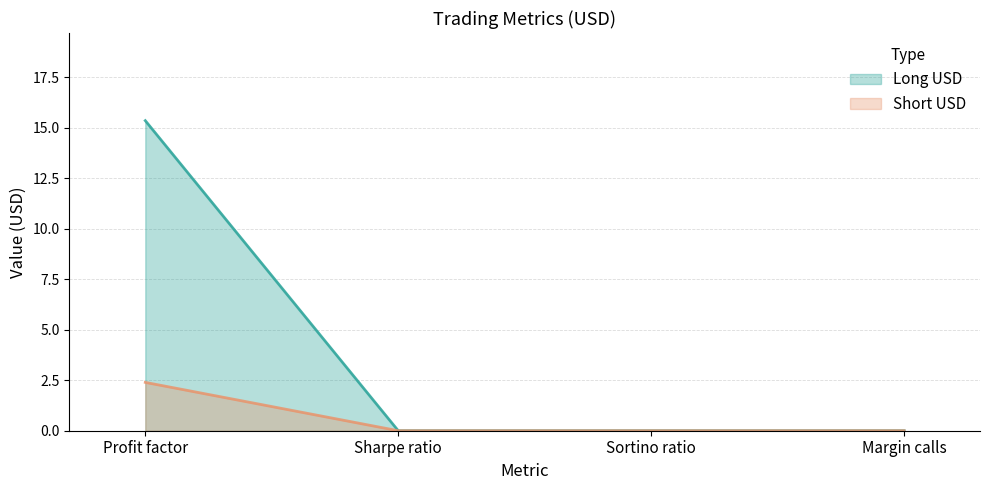

True or false: Short USD and Long USD cross at least once.

False